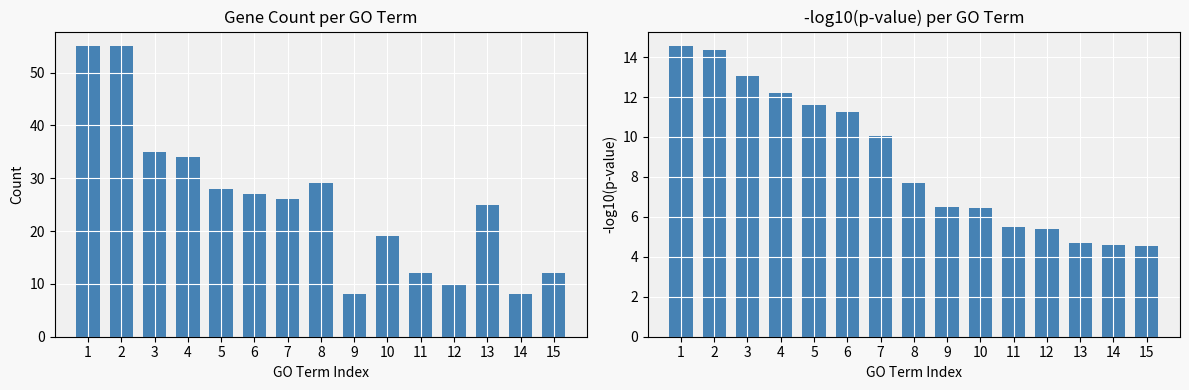

True or false: Count has a value of 13.2 at 8.

False